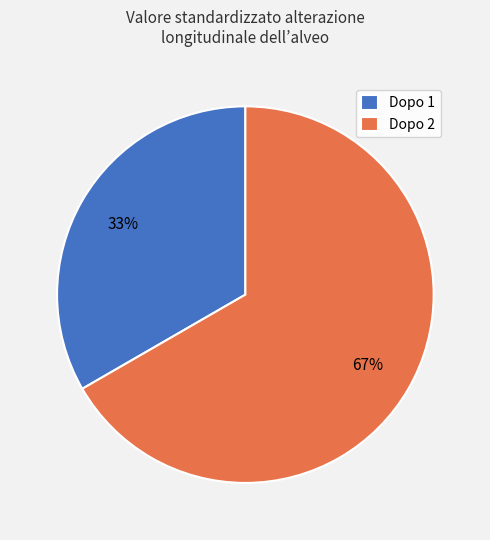

How many segments does this pie chart have?

2